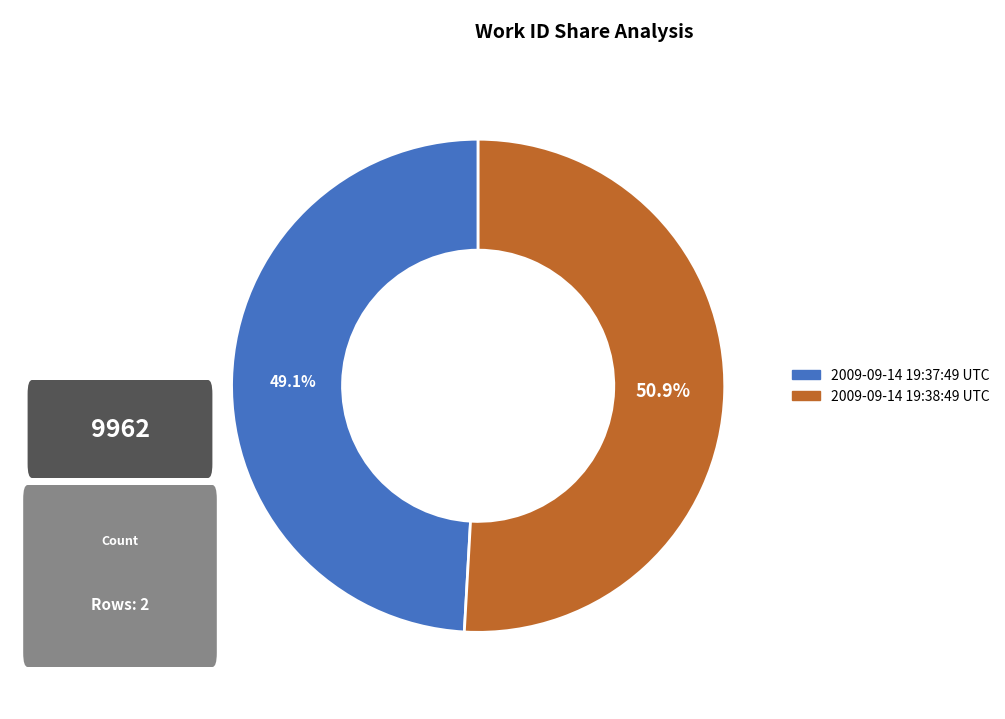

Does any single category account for the majority?

Yes